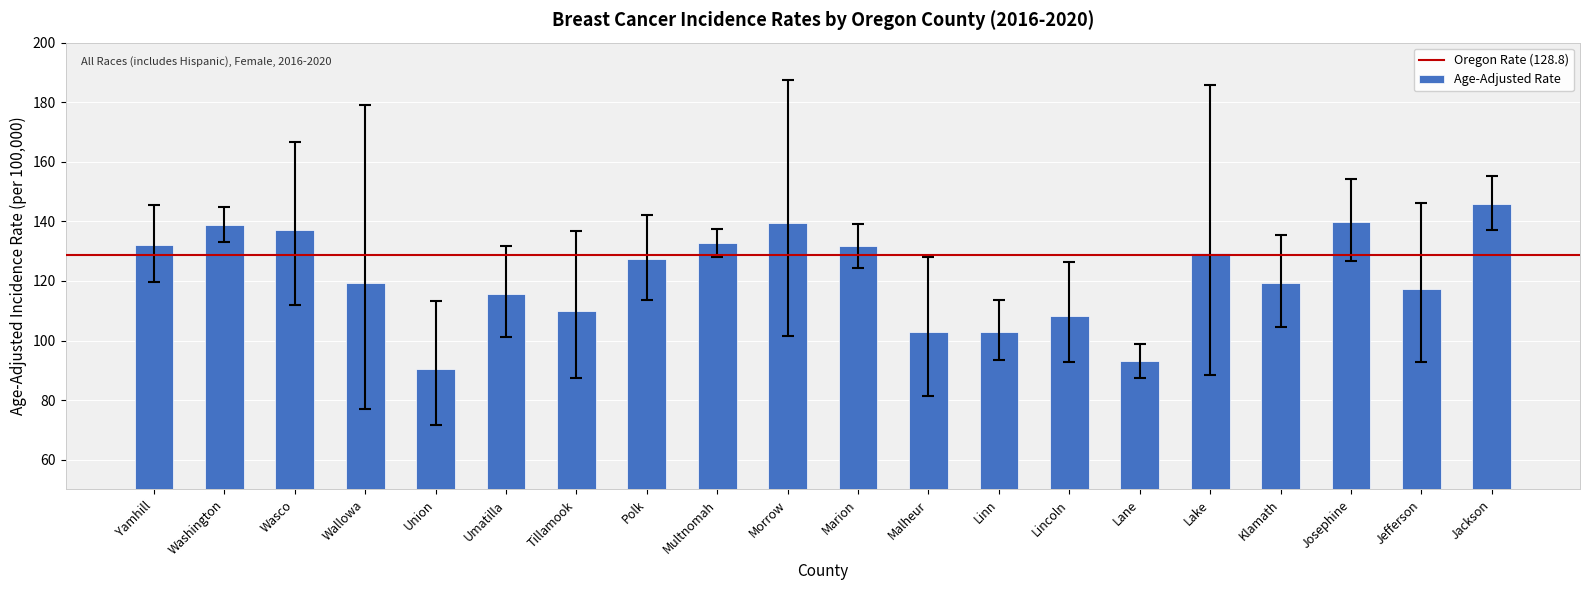

Is it true that the value at Wallowa is 119.3?

True